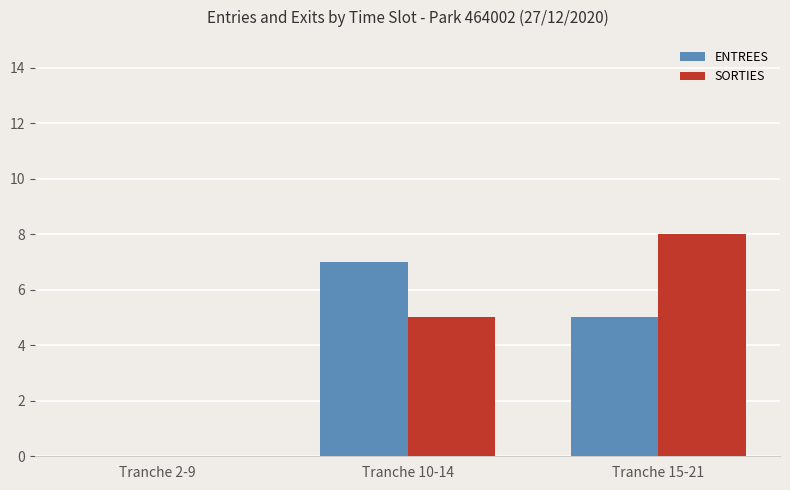

How many groups of bars are there?

3